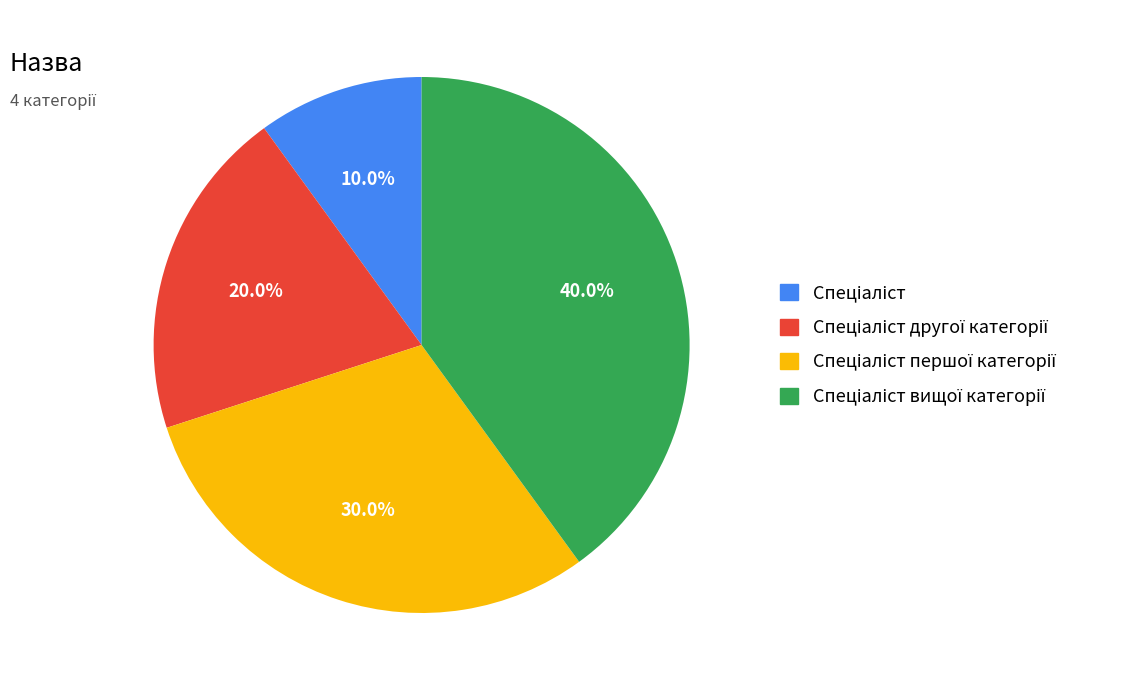

Is there any slice that represents more than half of the pie?

No